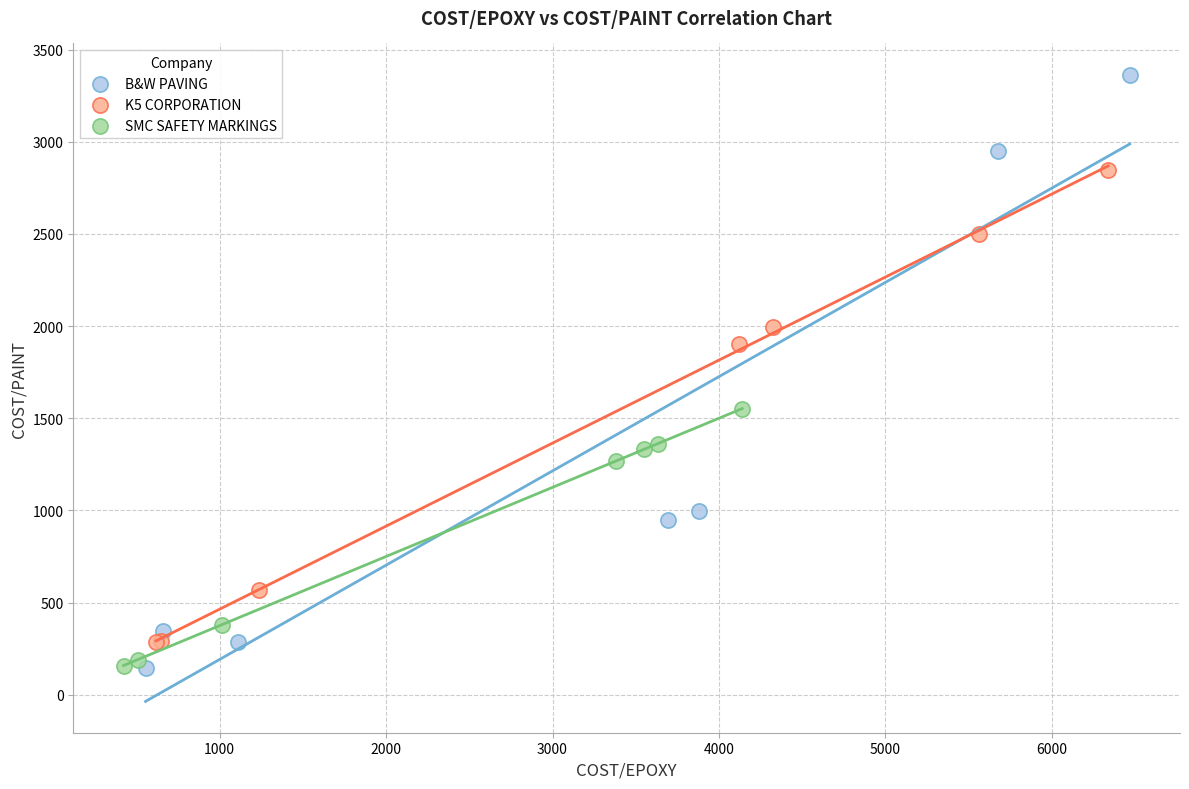

Which series has the widest spread of Y values?

B&W PAVING